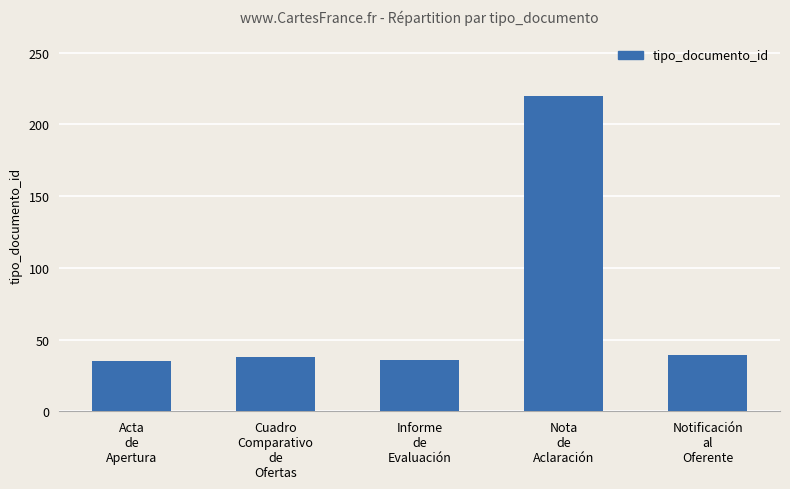

What is the maximum value shown in the chart?

220